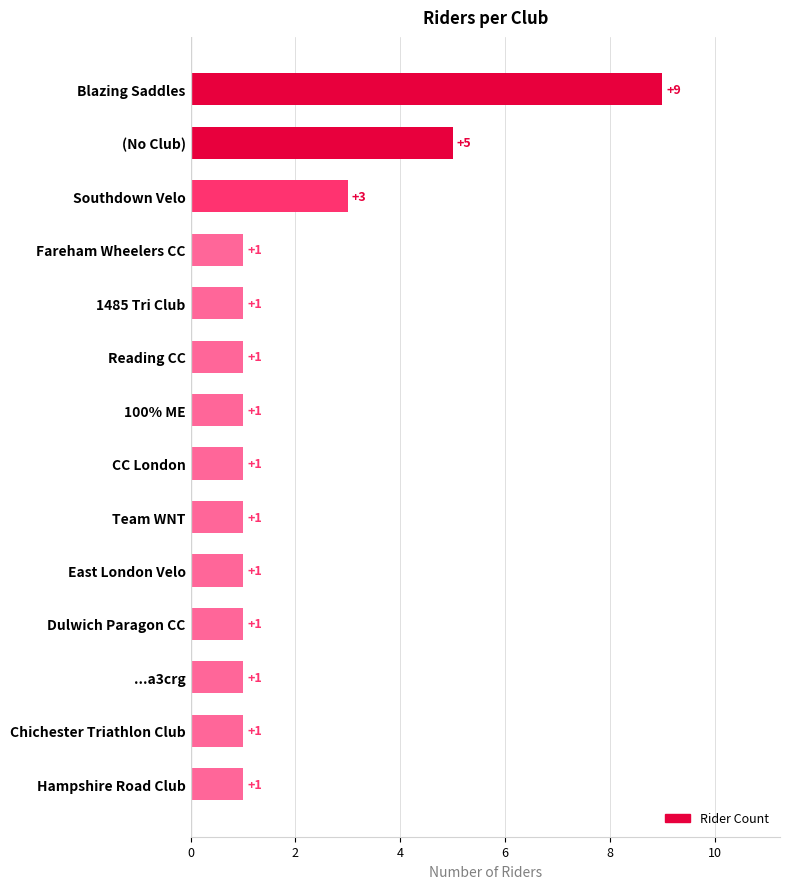

Reading top to bottom, transcribe all the data shown in this chart.

9	5	3	1	1	1	1	1	1	1	1	1	1	1